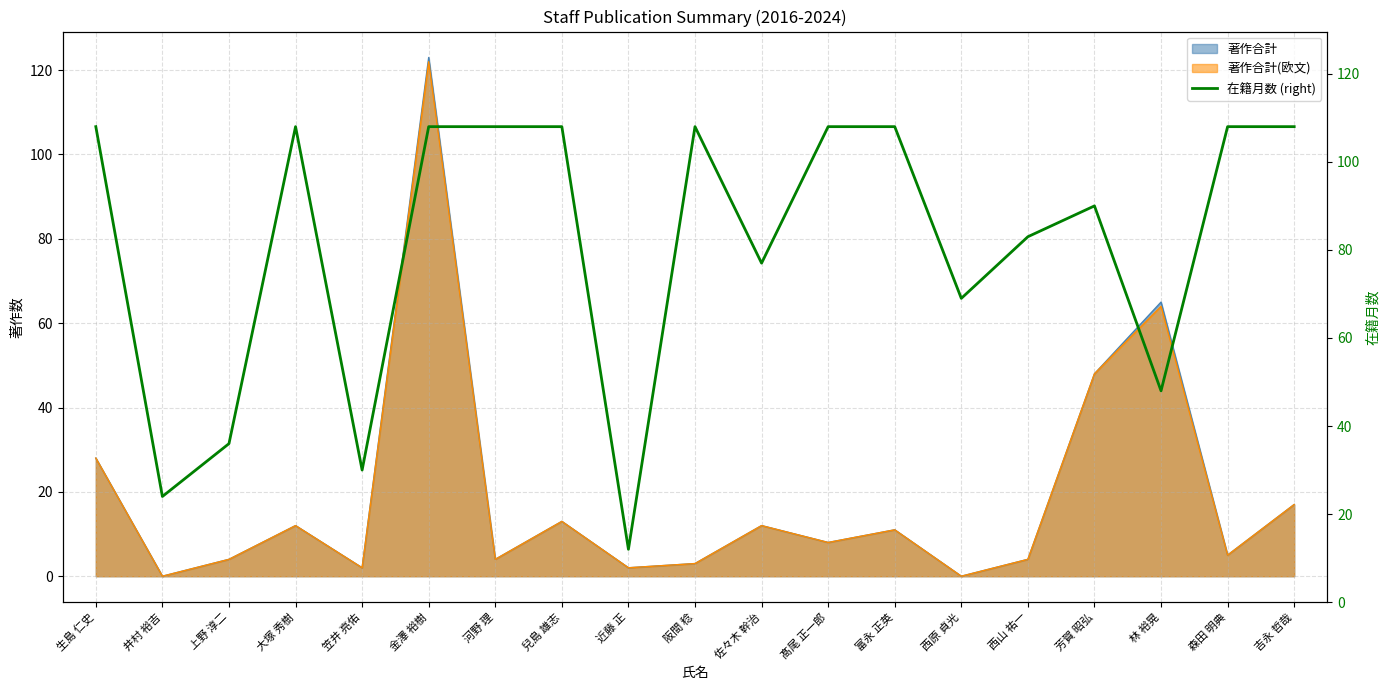

Reading left to right, transcribe all the data shown in this chart.

108	24	36	108	30	108	108	108	12	108	77	108	108	69	83	90	48	108	108